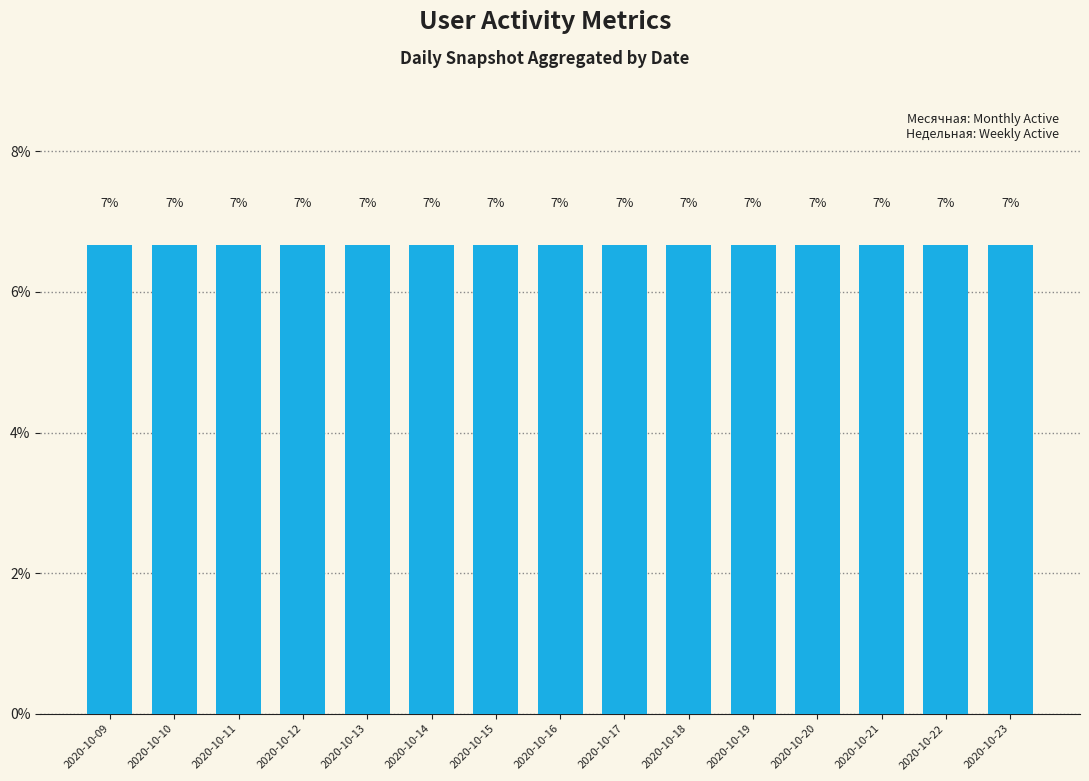

Are the bars grouped side by side (vs. stacked)?

Yes